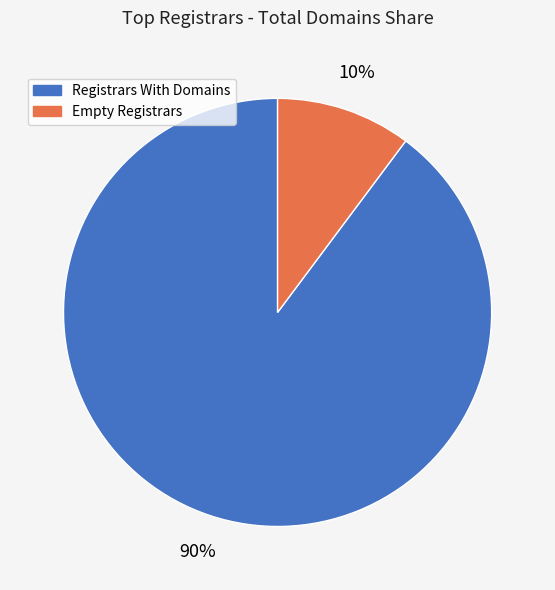

To the nearest percent, what is the average slice percentage?

50%